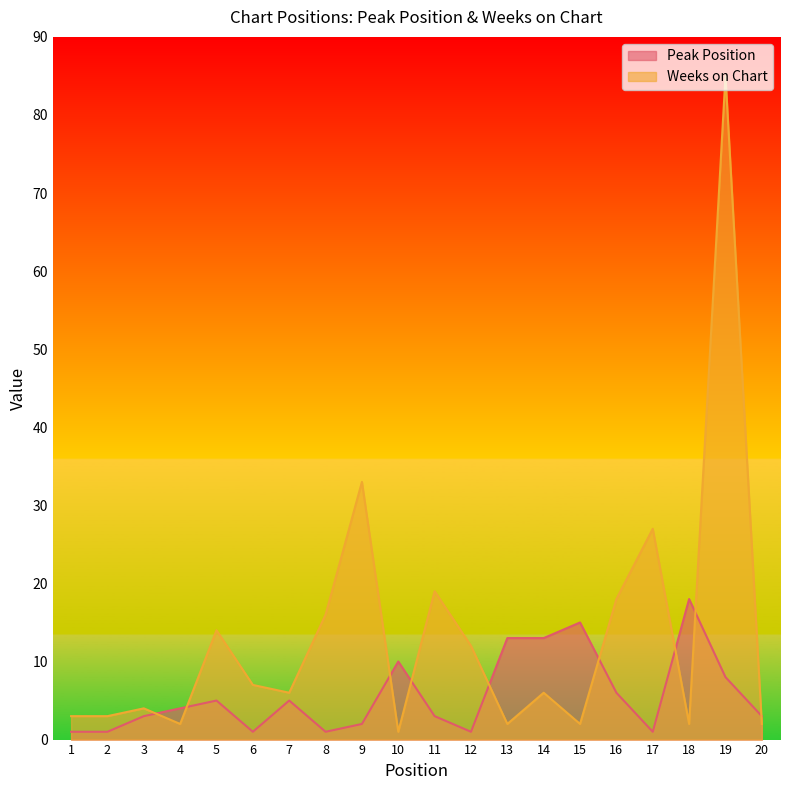

Rank the series by their average value, from lowest to highest.

Peak Position, Weeks on Chart